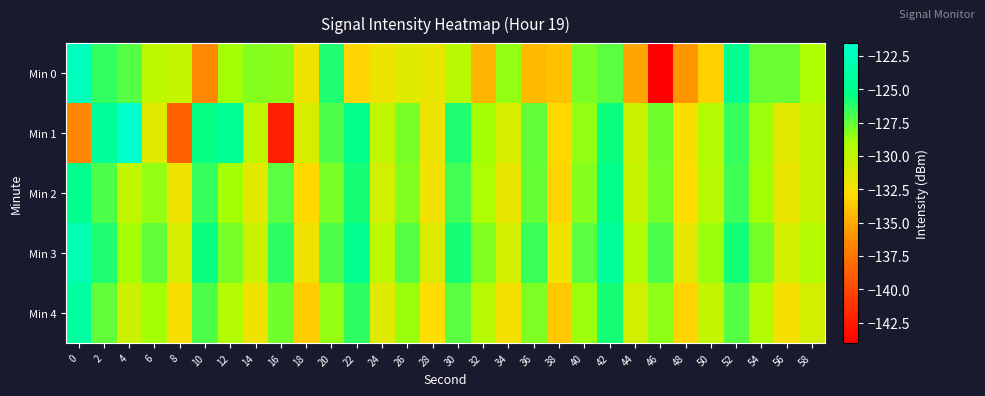

Which series has the largest range (max minus min)?

Min 0